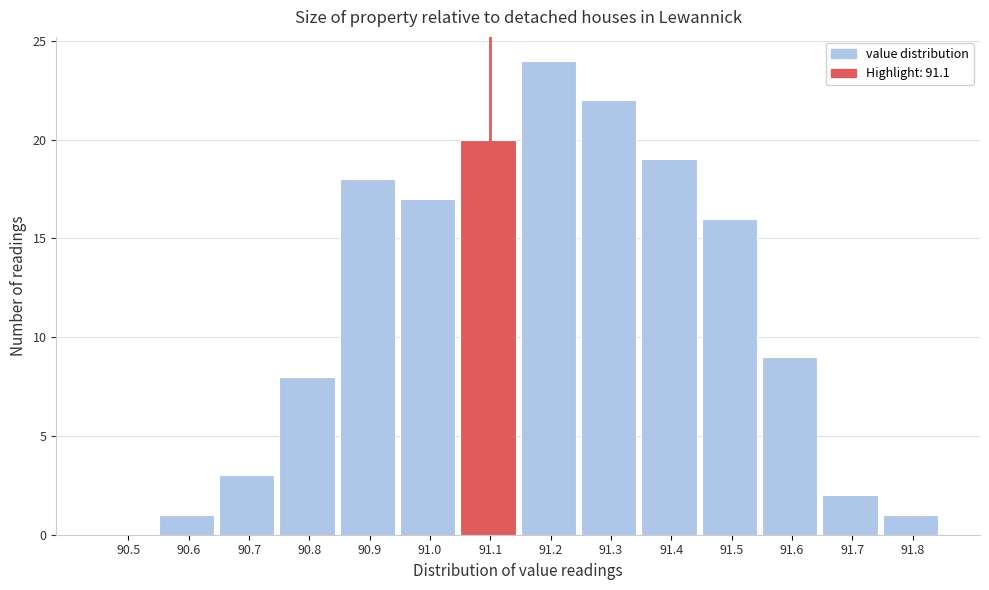

Reading left to right, extract all data points from this chart.

90.5=0	90.6=1	90.7=3	90.8=8	90.9=18	91.0=17	91.1=20	91.2=24	91.3=22	91.4=19	91.5=16	91.6=9	91.7=2	91.8=1